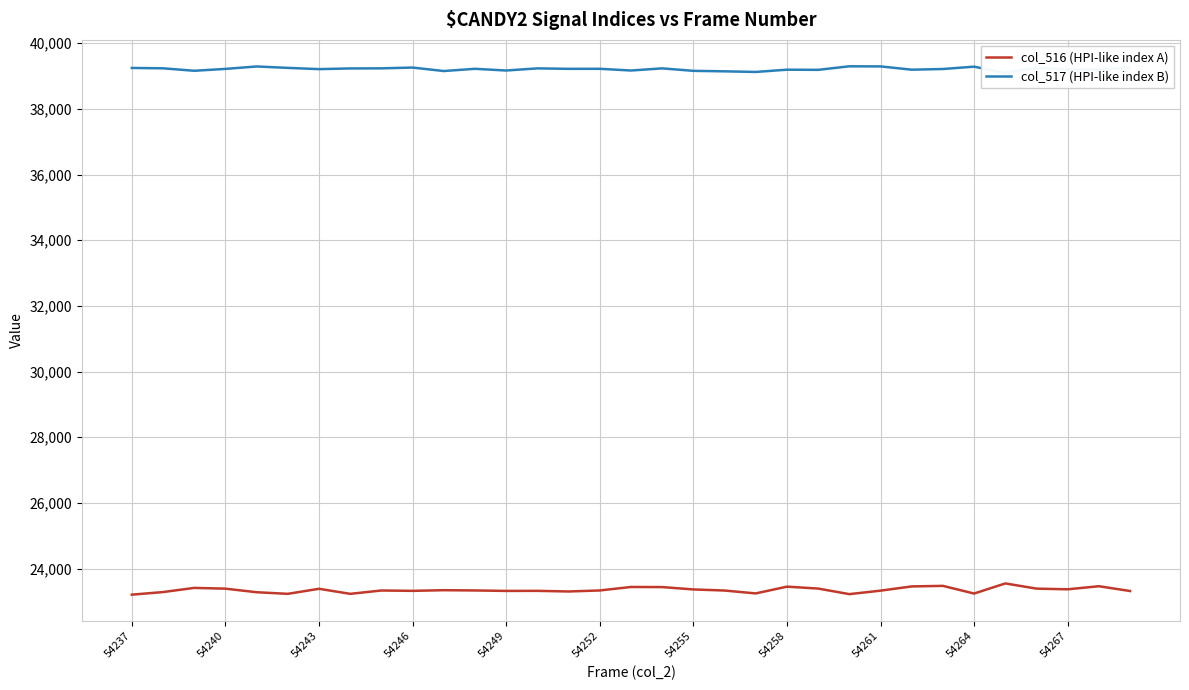

True or false: col_516 (HPI-like index A) has a value of 10784 at 54255.

False